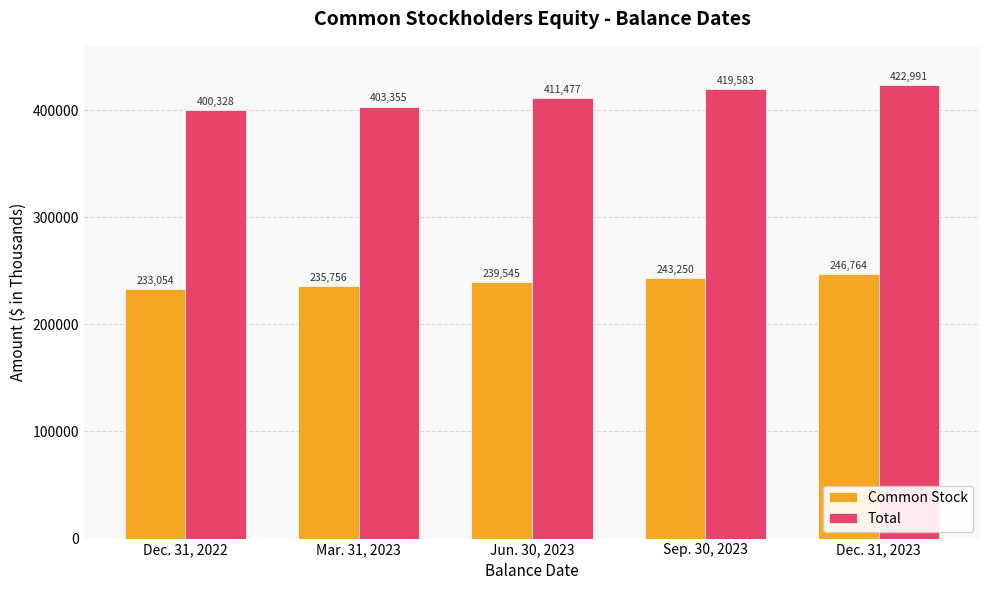

How many values in the Total series are below 411477?

2